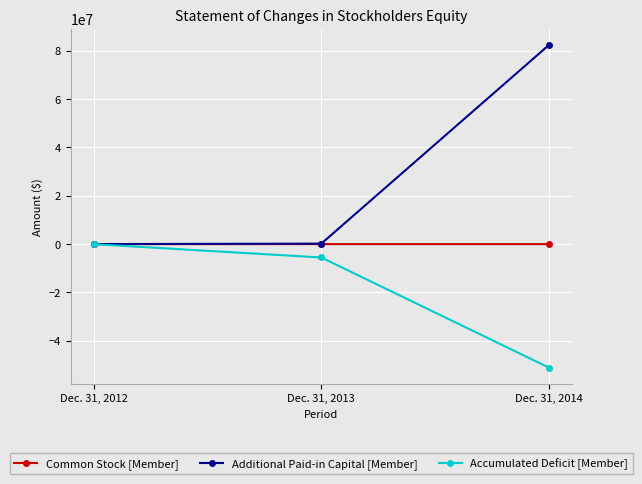

Which label corresponds to the largest value in the chart?

Dec. 31, 2014